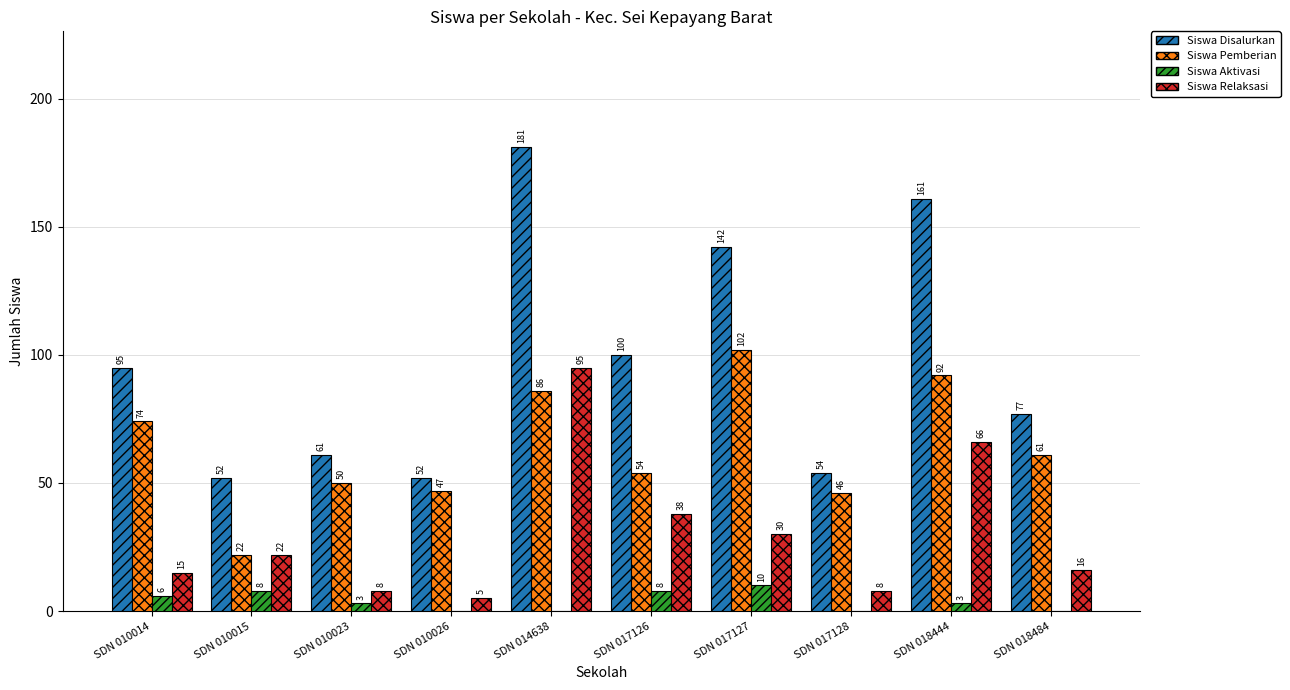

At which label is Siswa Disalurkan closest to 116?

SDN 017126